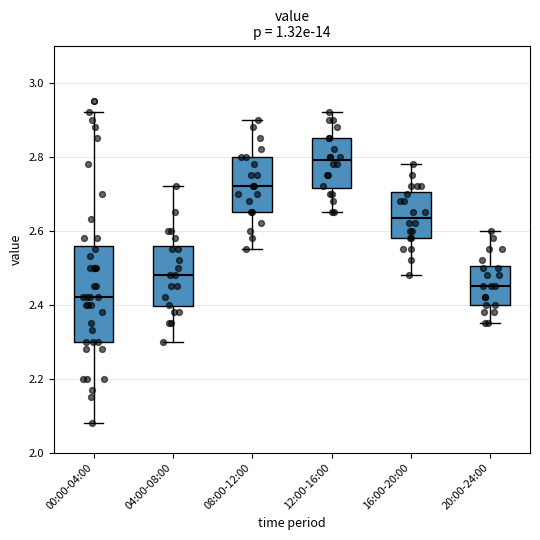

Where does the upper whisker of the box for 04:00-08:00 end on the y-axis? The values are not printed on the chart, so give them approximately, as read against the axis.

2.72